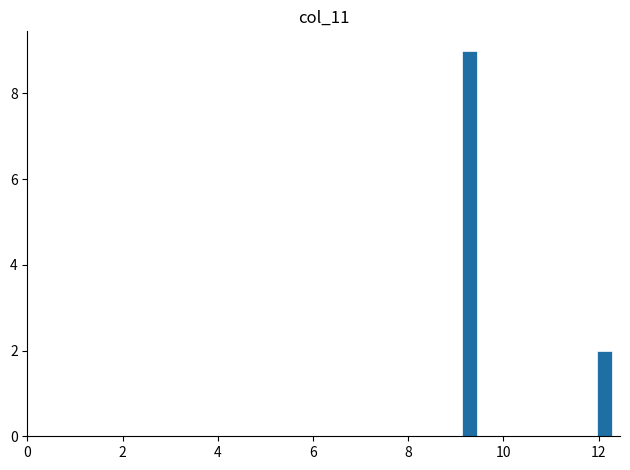

Read against the x-axis, roughly where is the centre of the tallest bar?

9.2